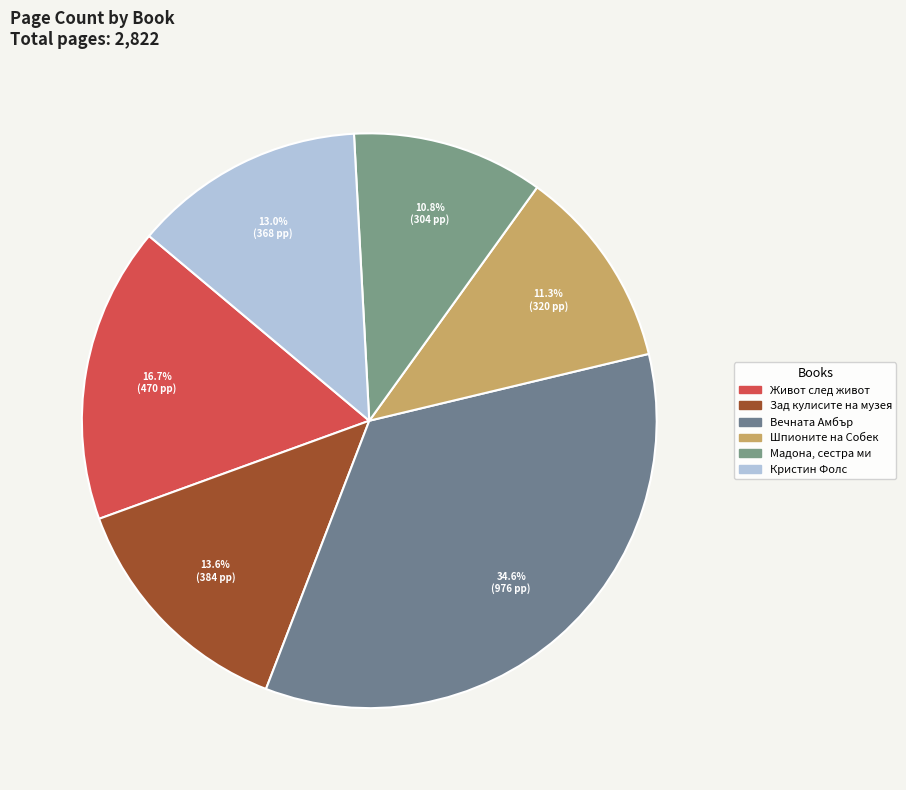

What percentage is the Зад кулисите на музея slice, to the nearest percent?

14%